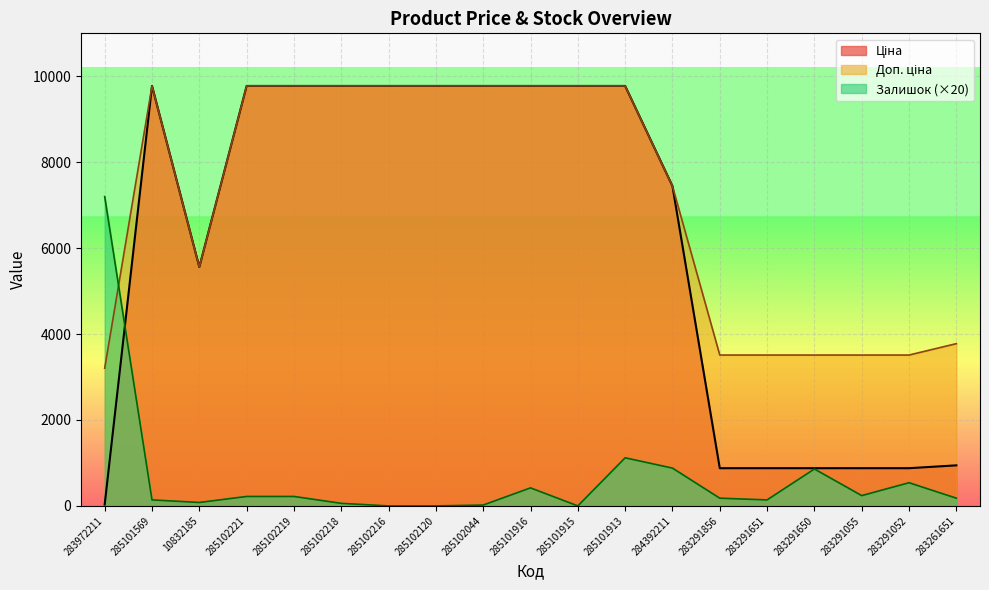

What is the sum of the Ціна values at 284392211 and 285101915?

17220.1